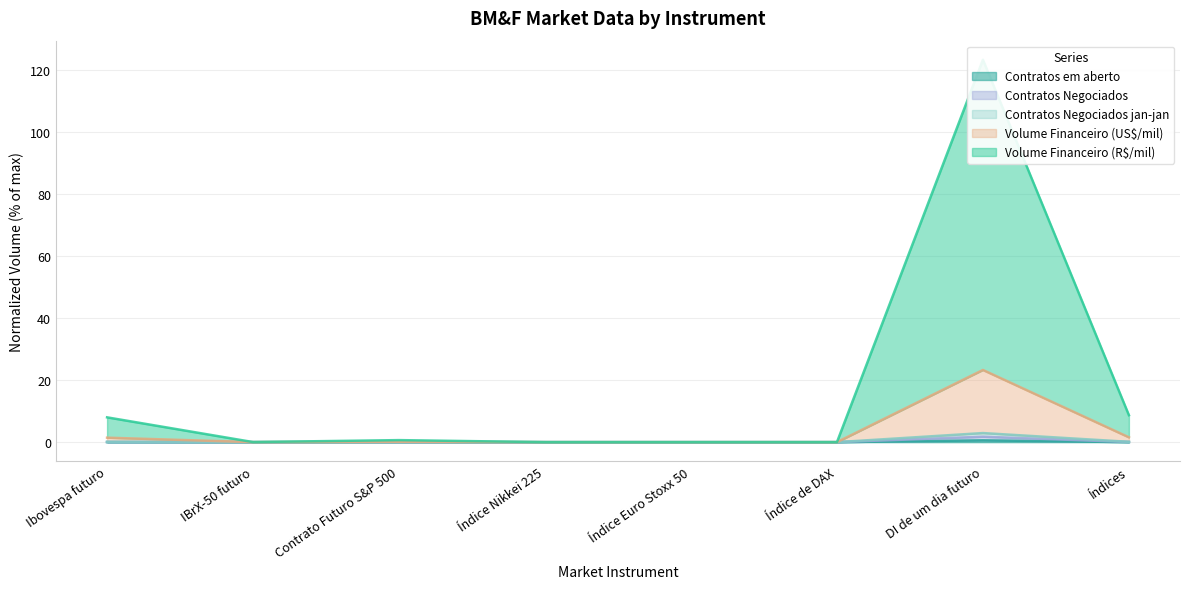

Which series has the largest total across all categories?

Volume Financeiro (R$/mil)